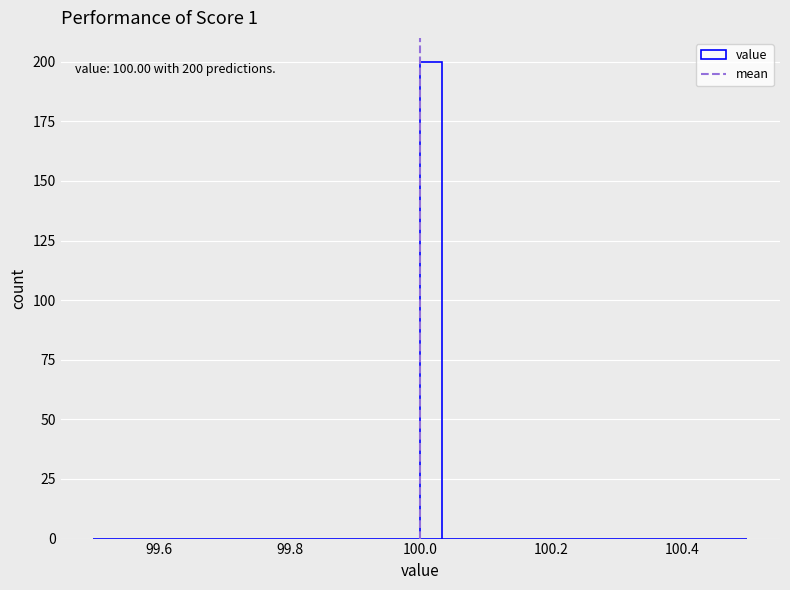

Read against the x-axis, roughly where is the centre of the tallest bar?

100.02